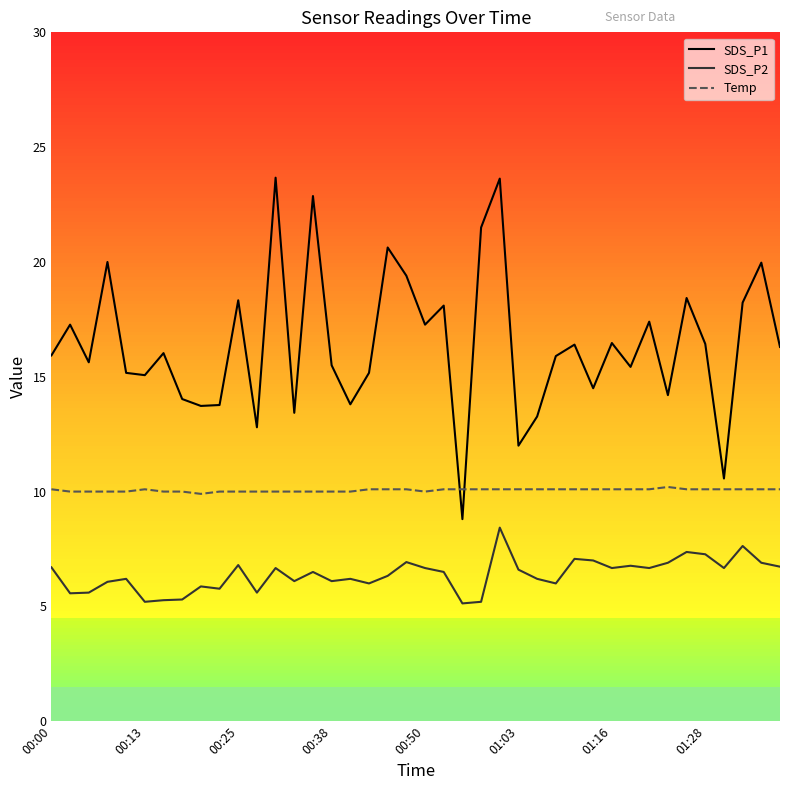

True or false: SDS_P2 and SDS_P1 cross at least once.

False